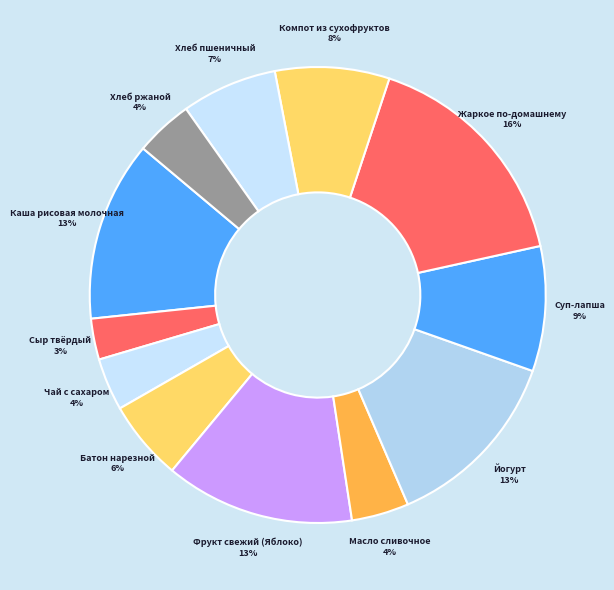

Combined, do Хлеб пшеничный and Батон нарезной account for over 50%?

No